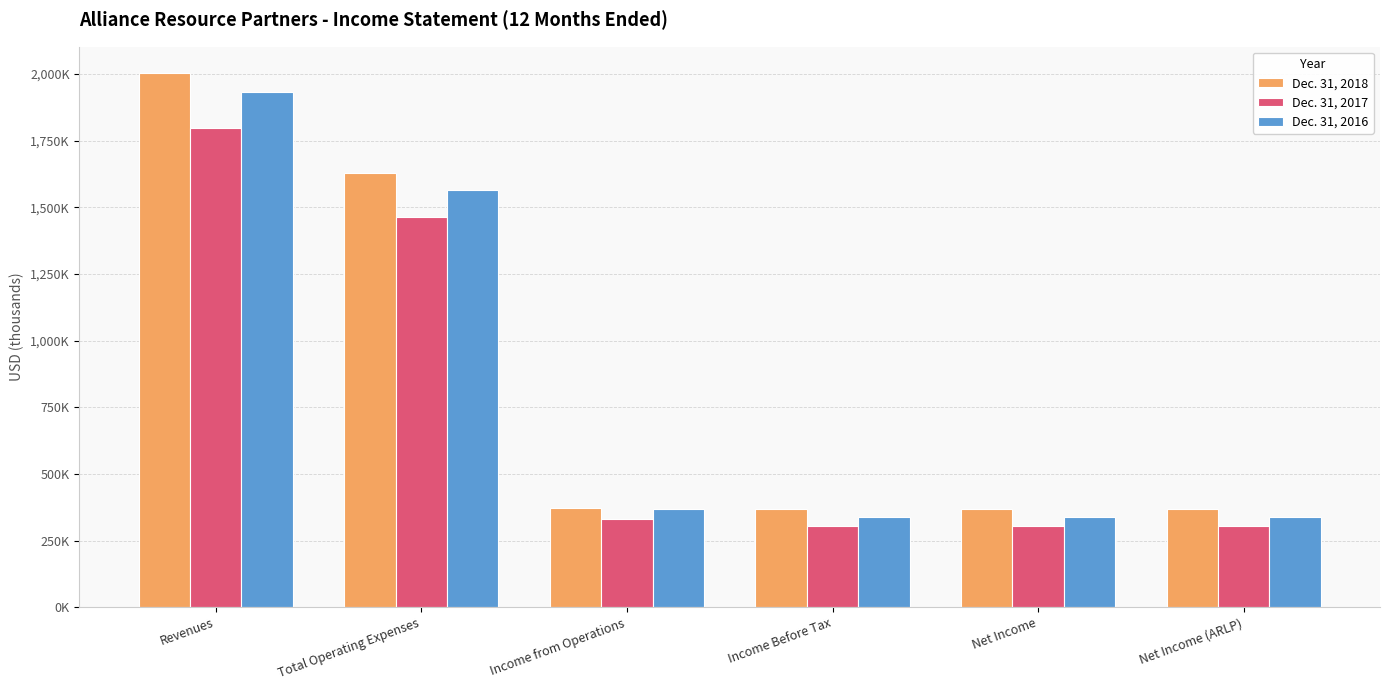

Reading left to right, extract all data points from this chart.

Dec. 31, 2018: 2002857	1630570	372287	367492	367470	366604
Dec. 31, 2017: 1796220	1464296	331924	304411	304201	303638
Dec. 31, 2016: 1931453	1563341	368112	339551	339538	339398